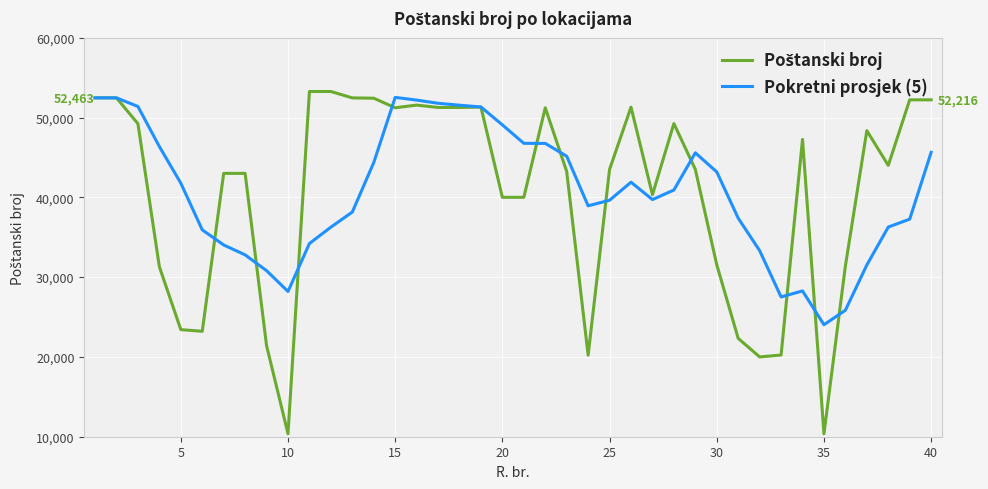

What is the maximum value for Pokretni prosjek (5)?

52523.8